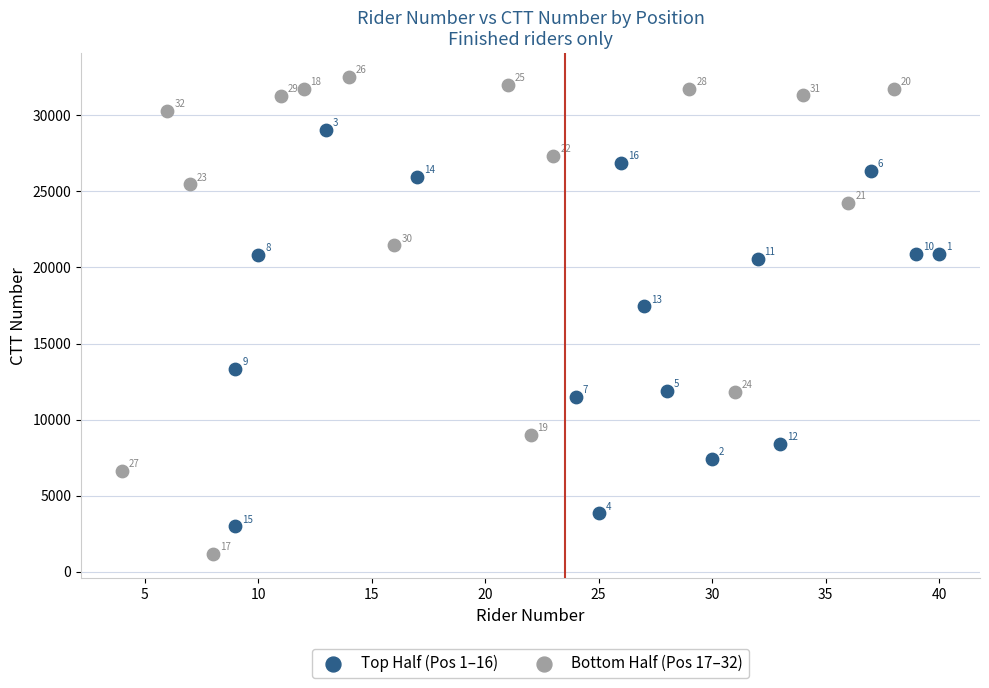

What are all the series names shown in the legend?

Top Half (Pos 1–16), Bottom Half (Pos 17–32)